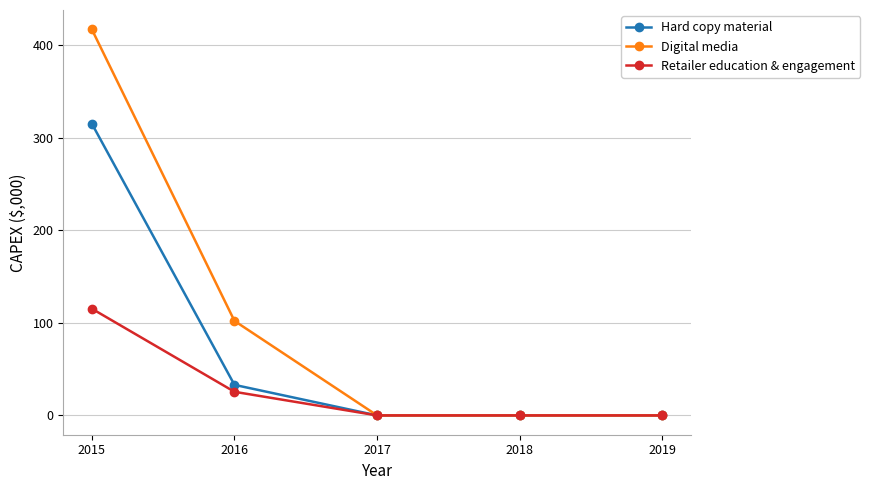

Which series has the widest spread of values?

Digital media